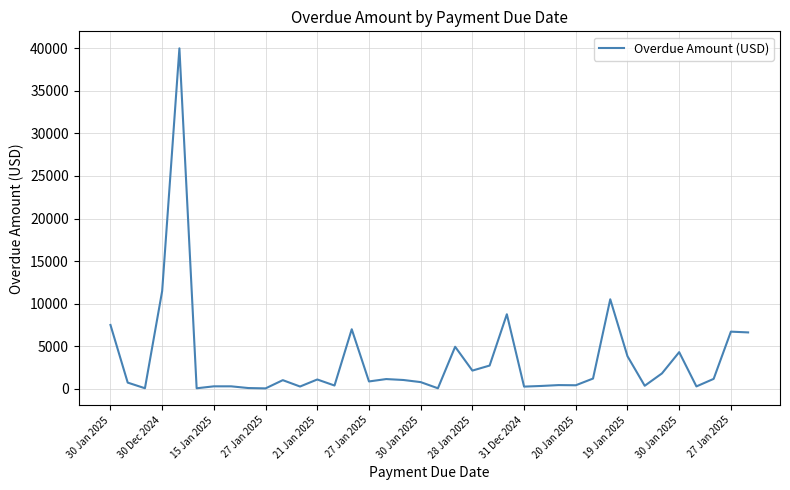

What is the greatest value displayed?

39997